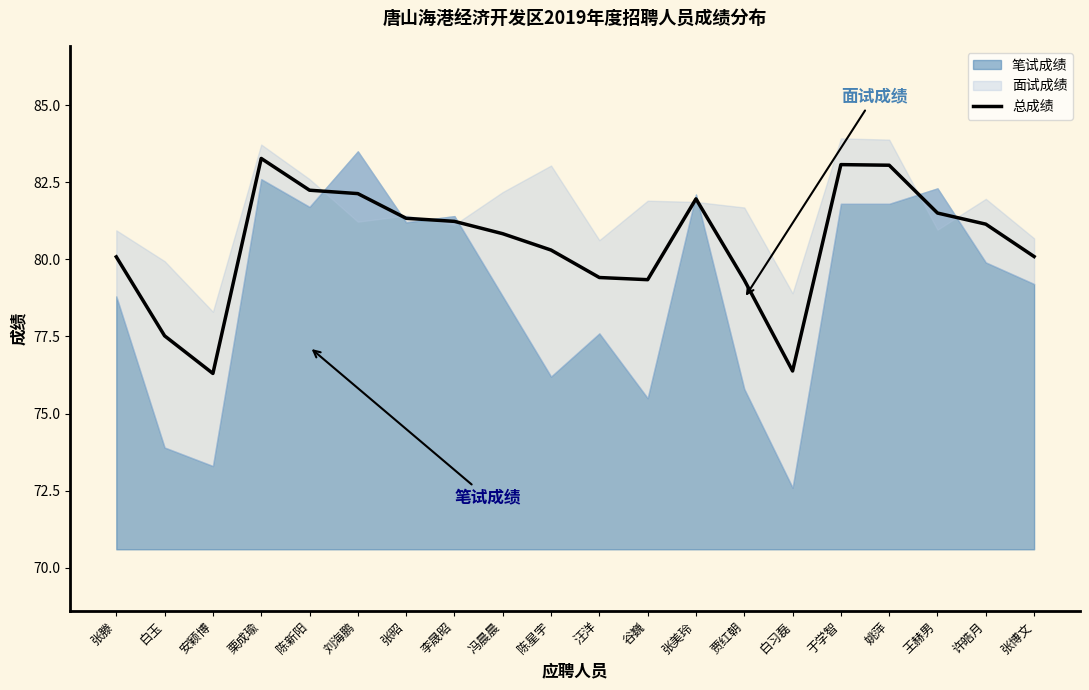

Which label corresponds to the smallest value in the chart?

安颖博